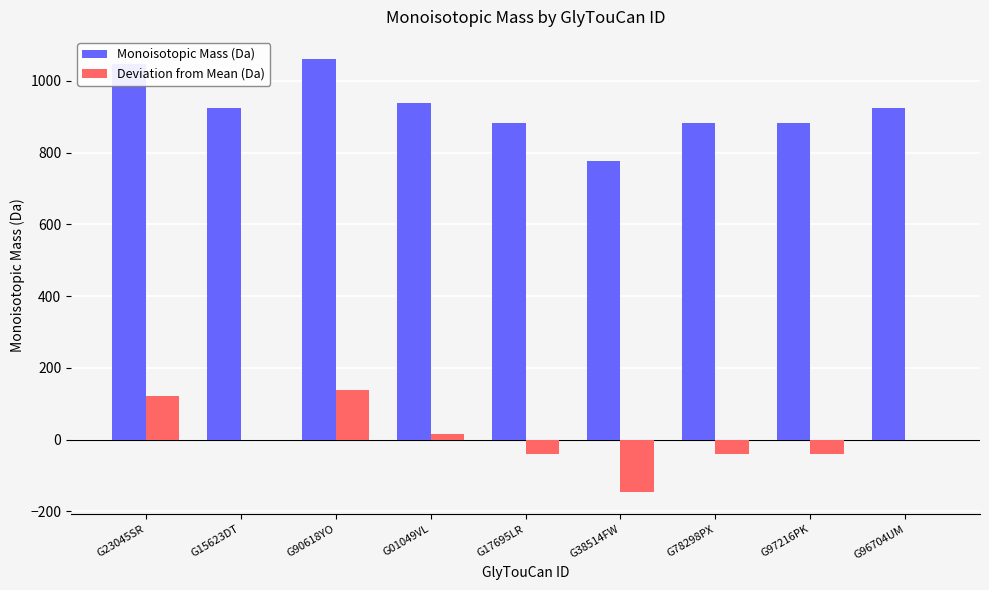

The value of Deviation from Mean (Da) at G38514FW is -147.5. True or false?

True